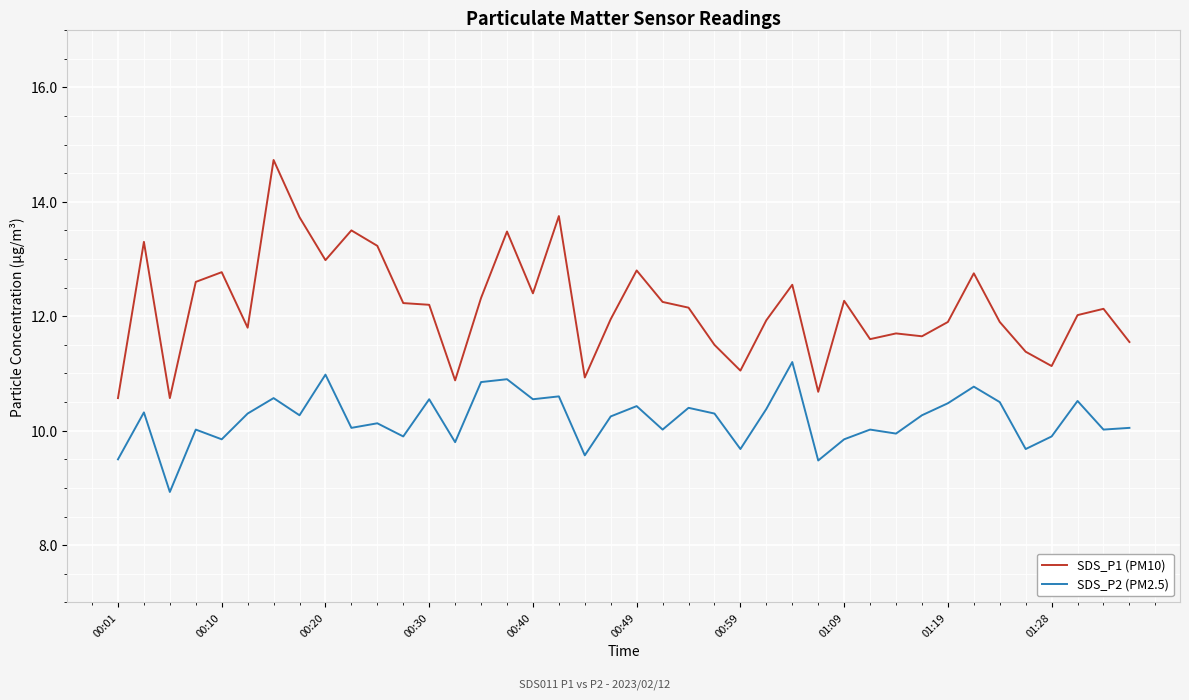

List the series in order of their overall mean, highest first.

SDS_P1 (PM10), SDS_P2 (PM2.5)